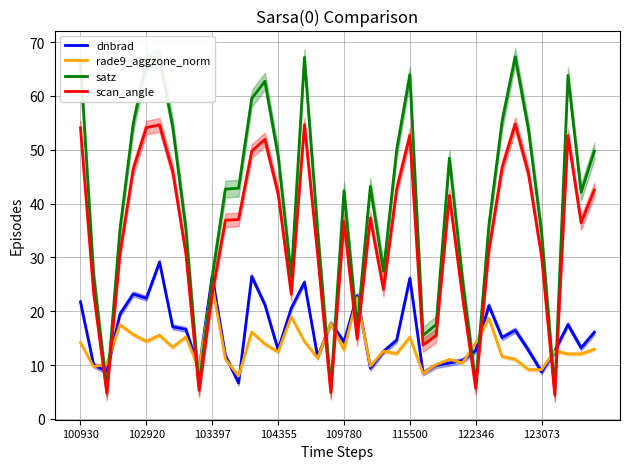

How many interior local peaks does the satz series have?

9